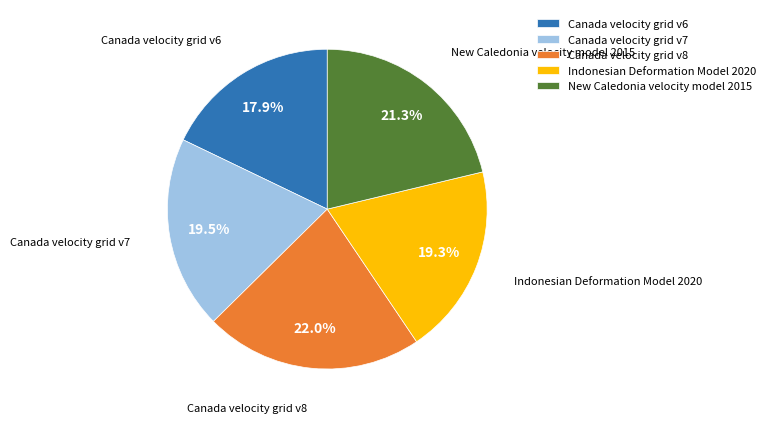

How many slices are in this pie chart?

5